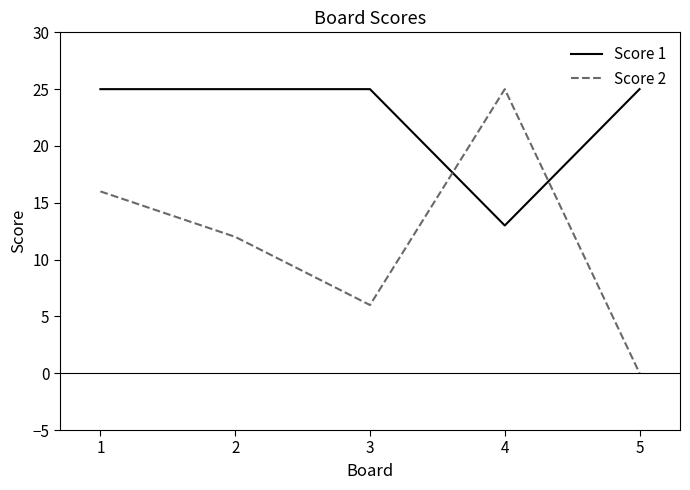

What is the total value across all series at 3?

31